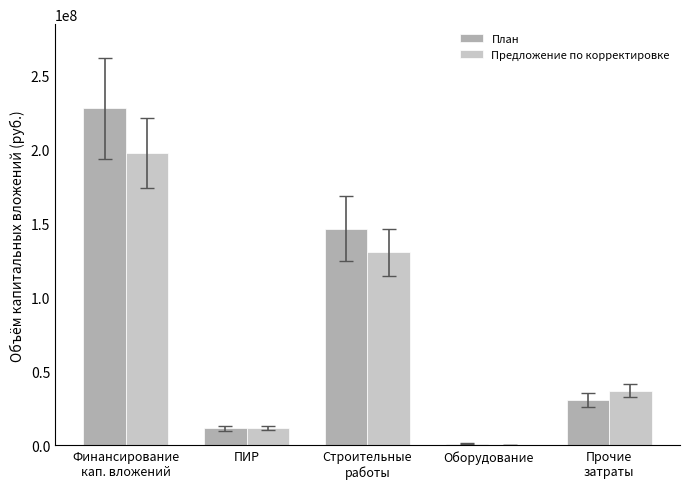

At which label does Предложение по корректировке first exceed 36791229?

Финансирование
кап. вложений